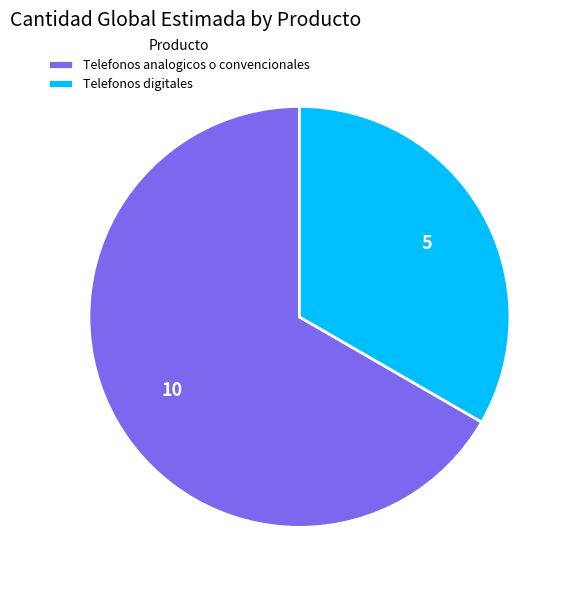

Which category has the biggest portion of the pie?

Telefonos analogicos o convencionales